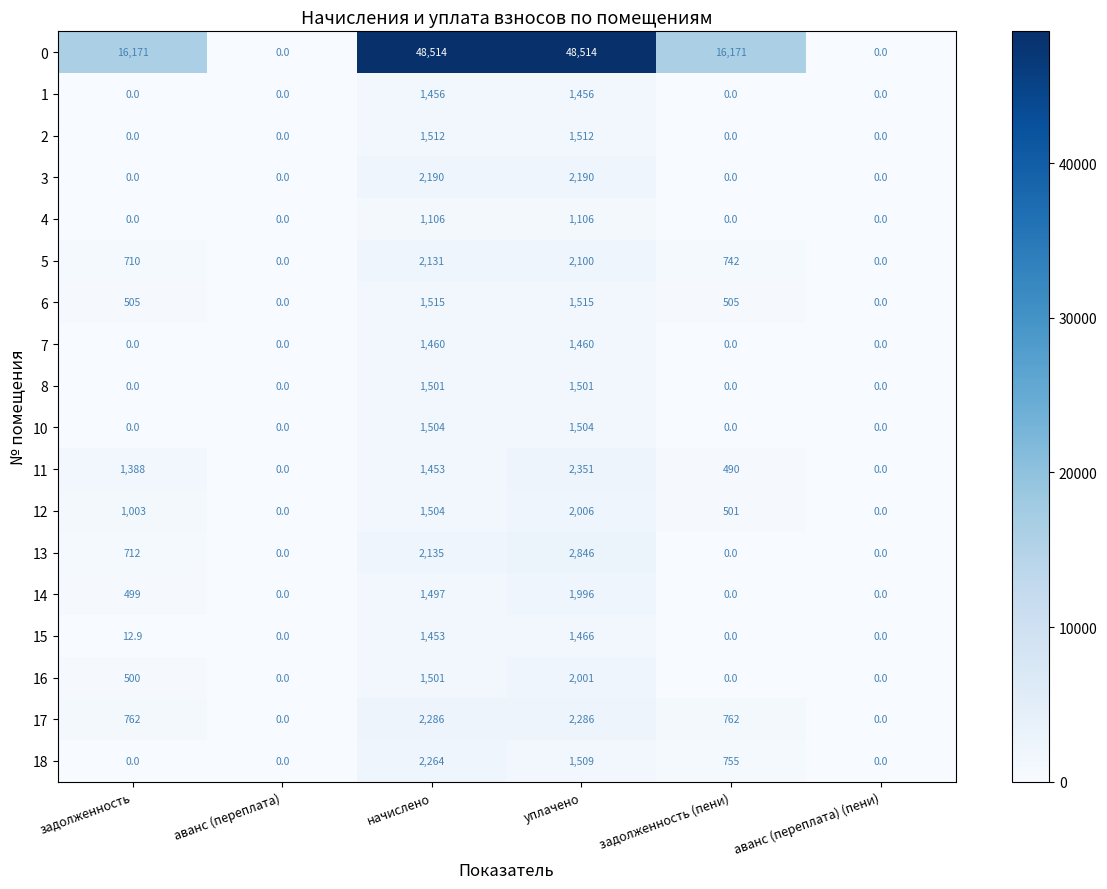

List the series in order of their peak value, highest first.

0, 13, 11, 17, 18, 3, 5, 12, 16, 14, 6, 2, 10, 8, 15, 7, 1, 4